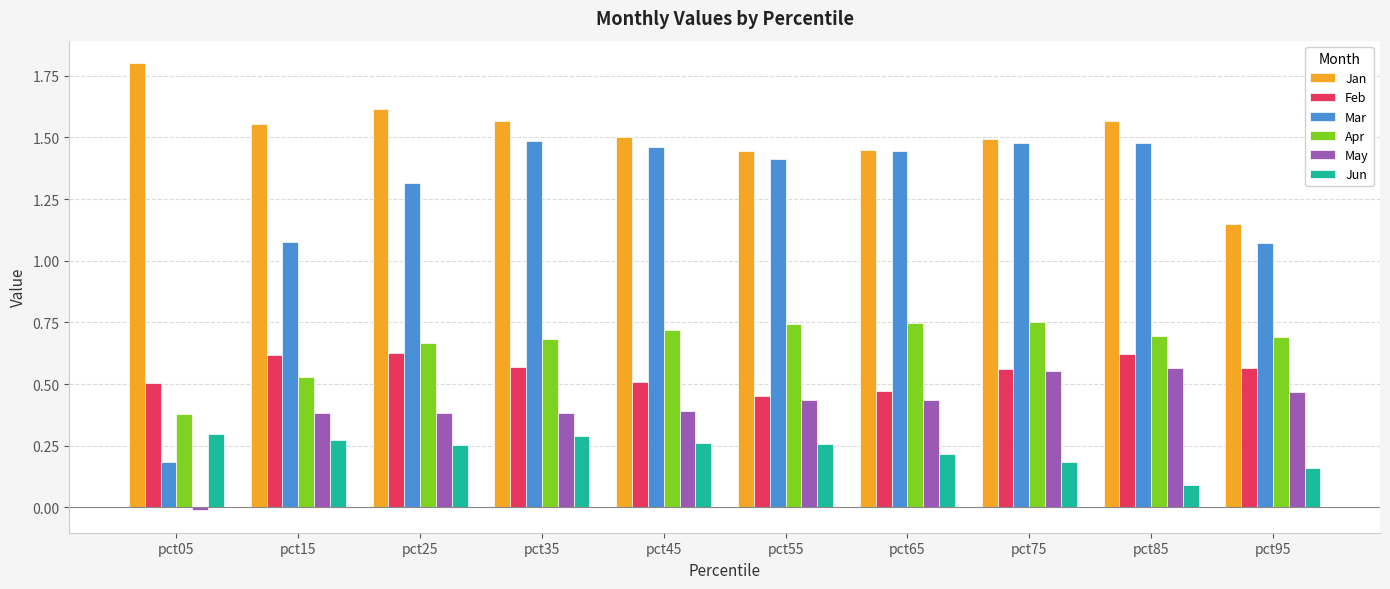

Which series has the largest range (max minus min)?

Mar